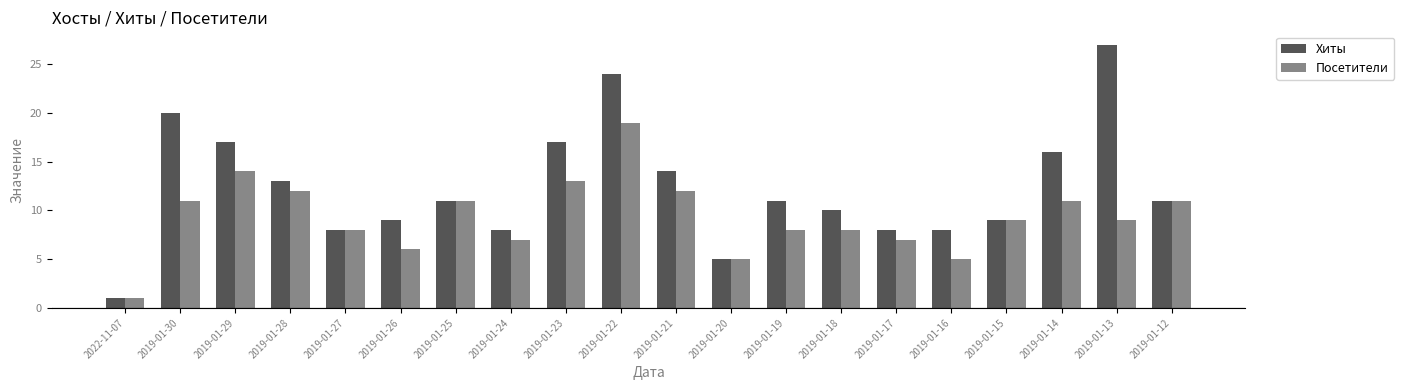

What is the highest value of the Хиты series?

27